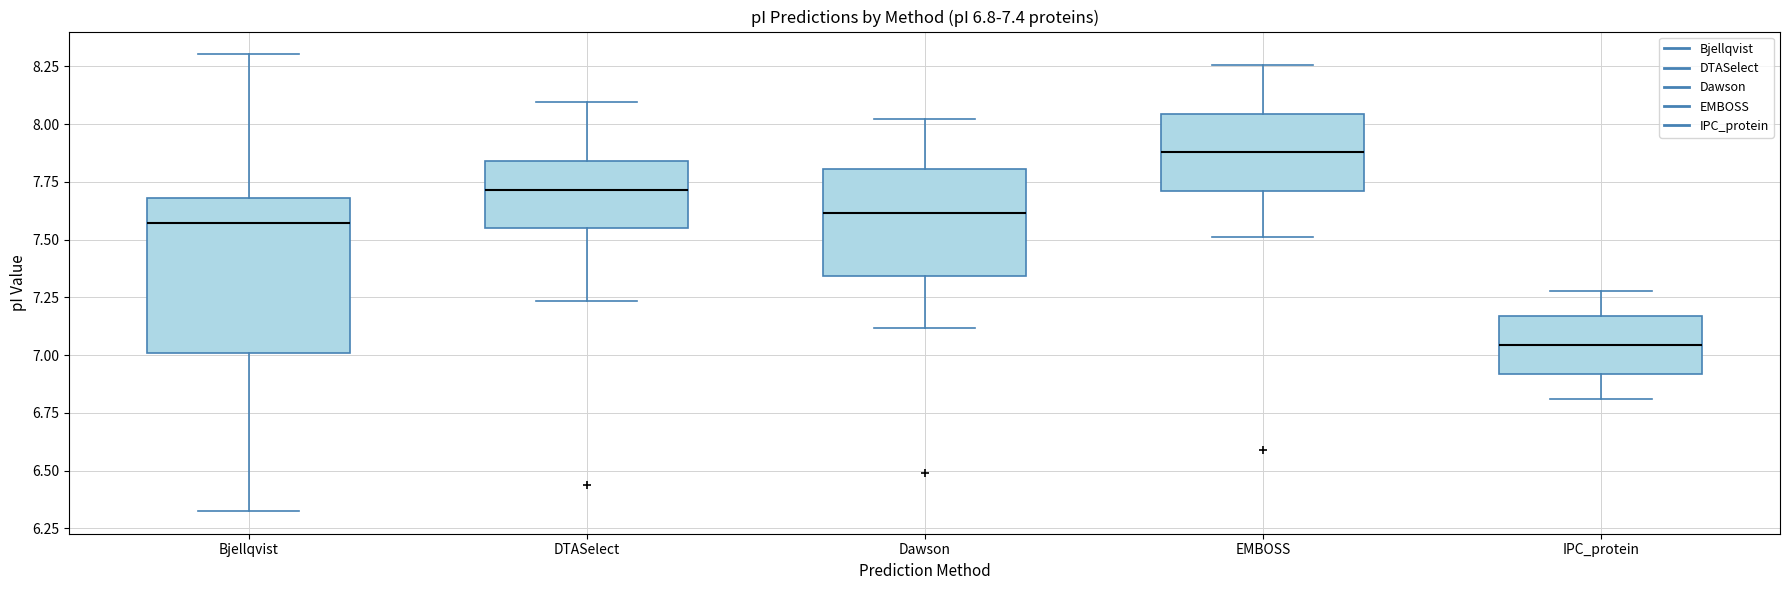

Which box is the tallest, from its lower edge to its upper edge?

Bjellqvist